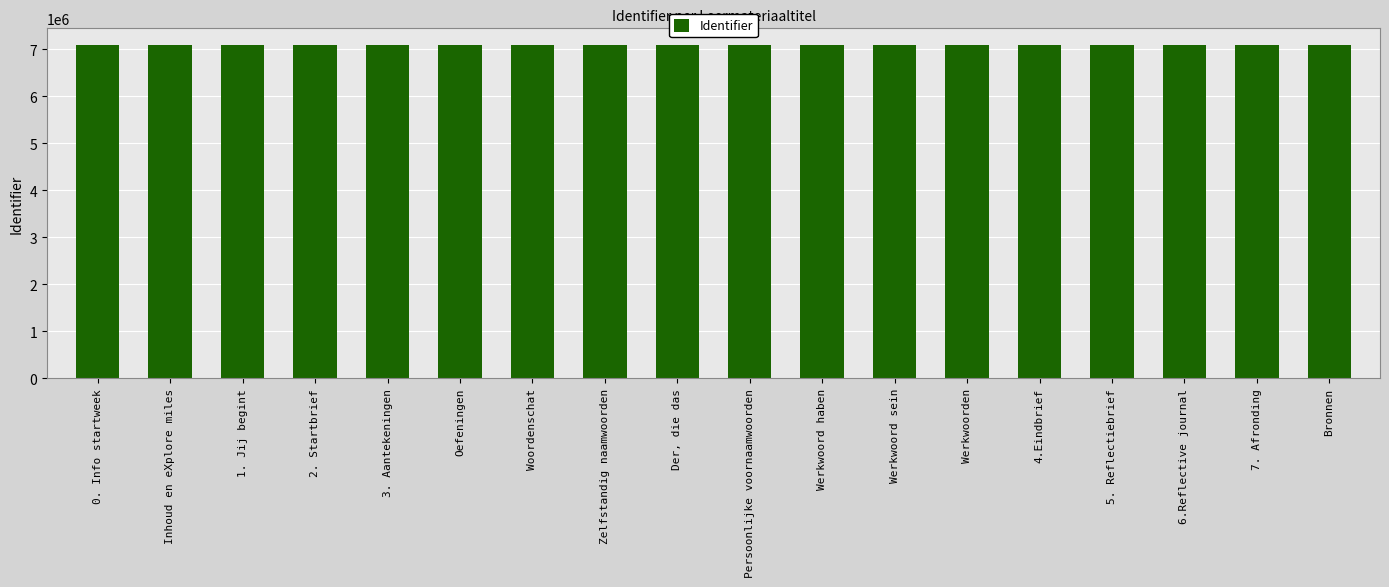

At which label does the data first exceed 7089340?

Oefeningen